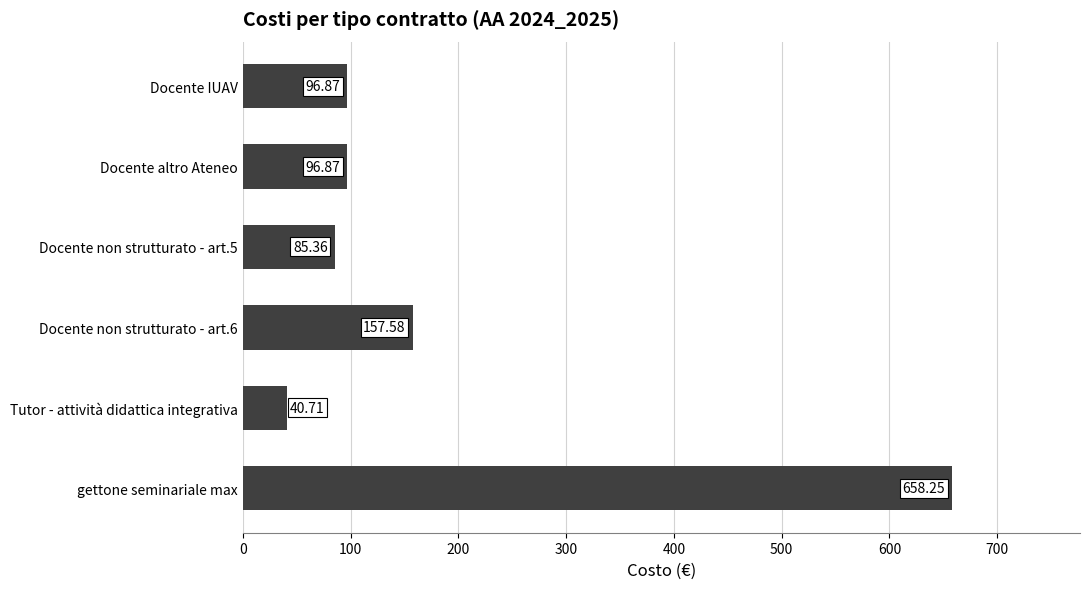

What is the average value?

189.3